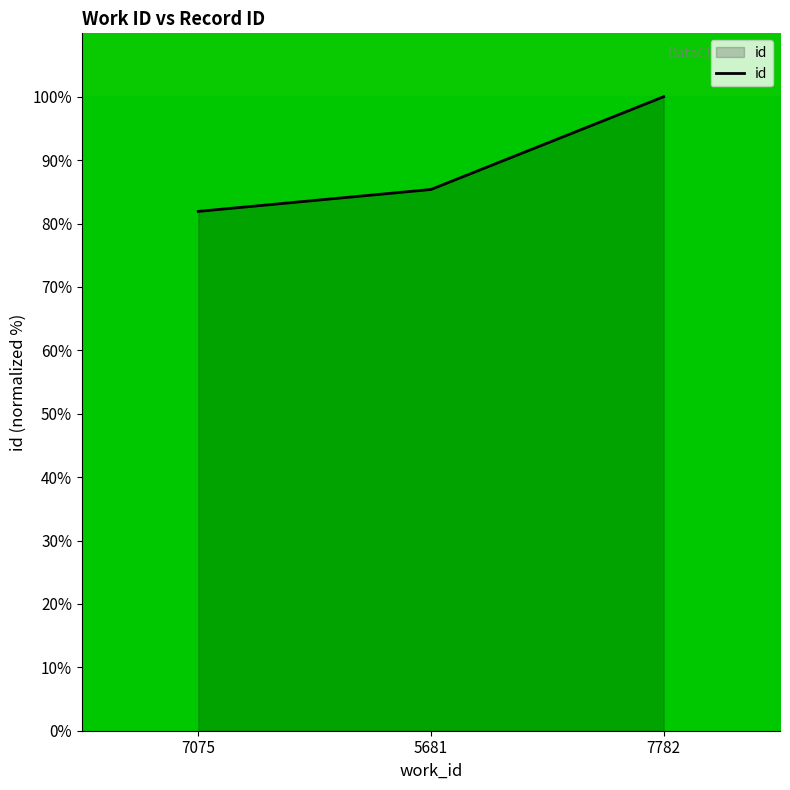

Reading left to right, list all the values displayed in this chart.

81.9	85.4	100.0